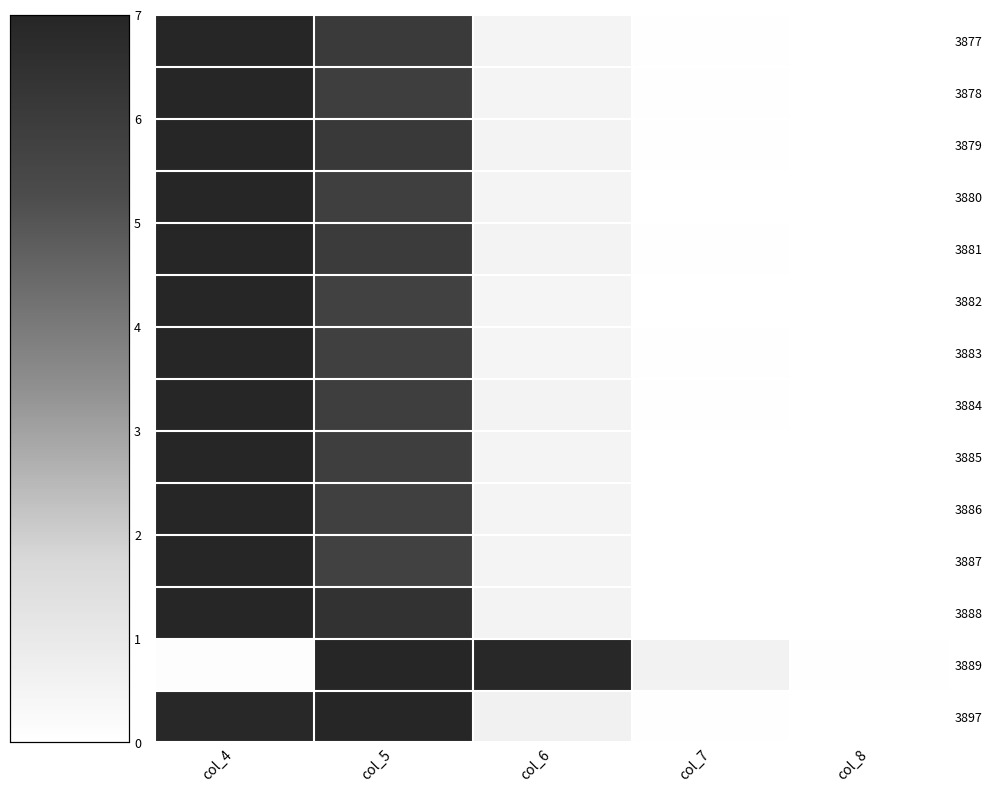

At how many categories does at least one series exceed 4?

3